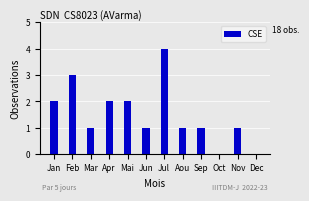

What value does the data have at Jul?

4